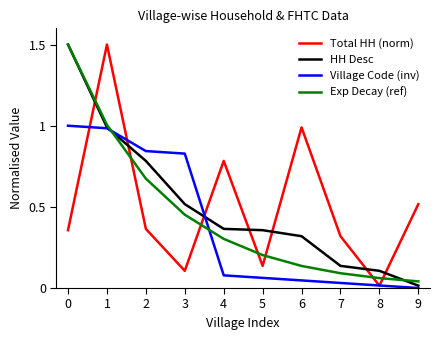

True or false: Village Code (inv) and Exp Decay (ref) cross at least once.

True